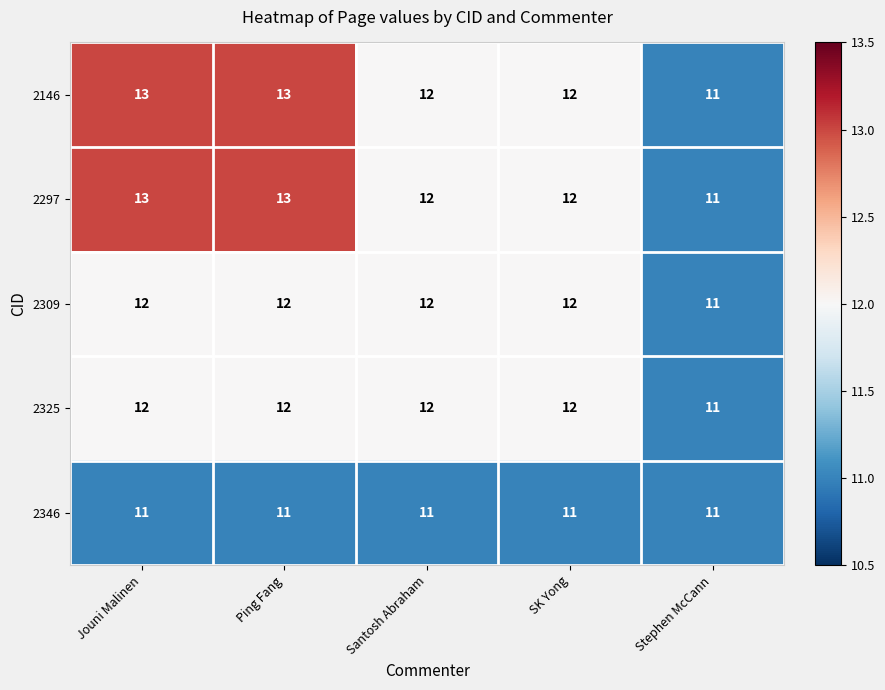

What is the average value of the 2346 series?

11